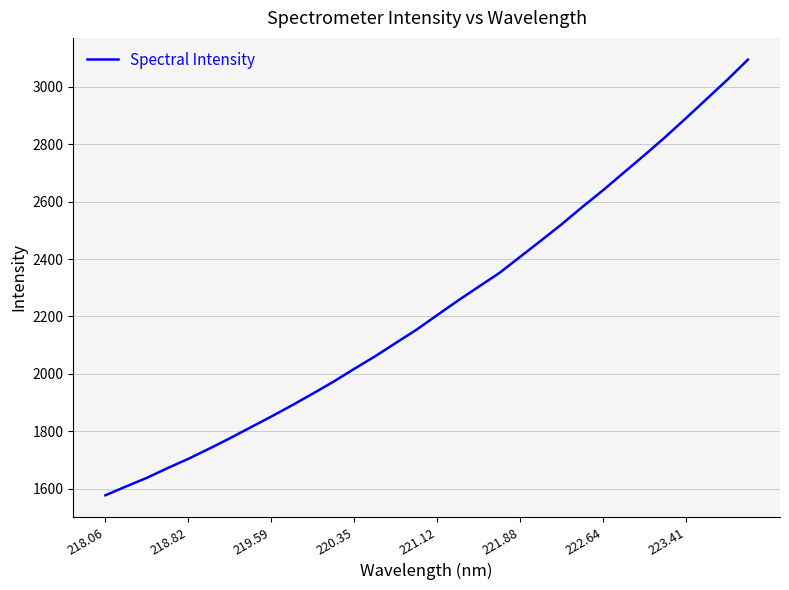

What is the minimum value shown in the chart?

1576.6